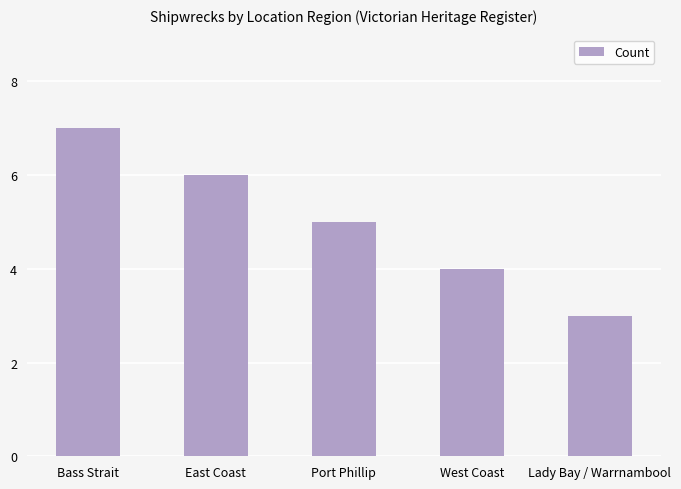

Reading right to left, what are all the values shown in this chart?

Lady Bay / Warrnambool=3	West Coast=4	Port Phillip=5	East Coast=6	Bass Strait=7